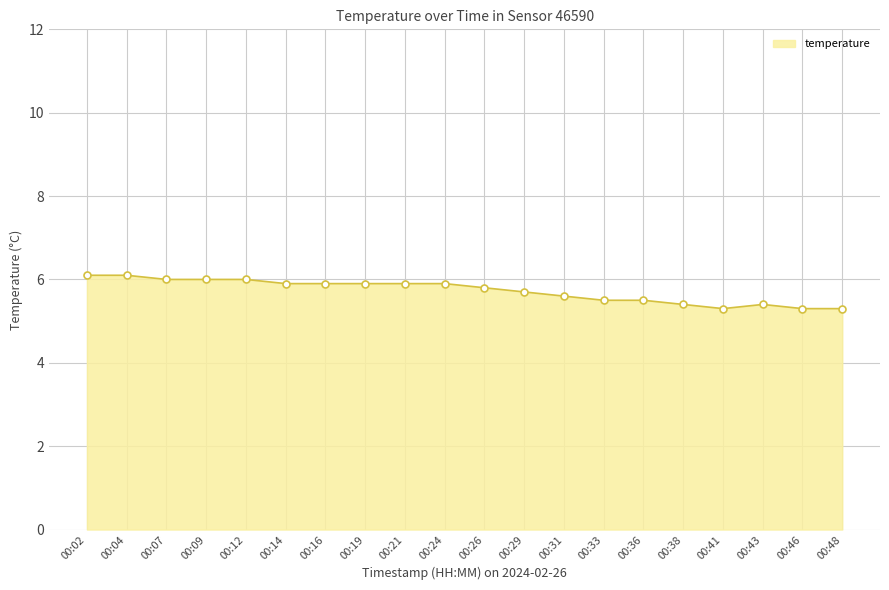

What is the ratio of the value at 00:12 to the value at 00:24?

1.0